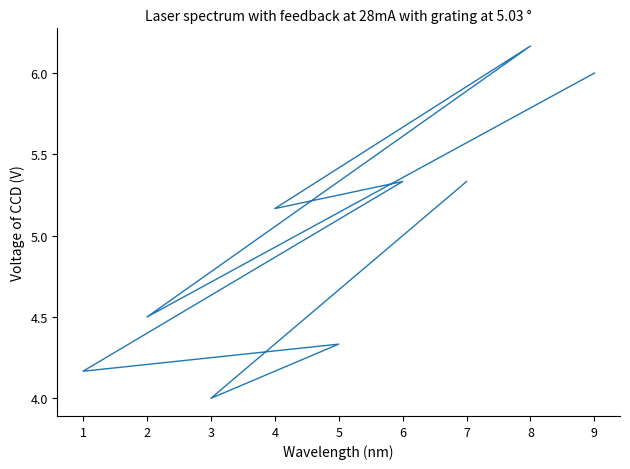

What is the average value?

5.0